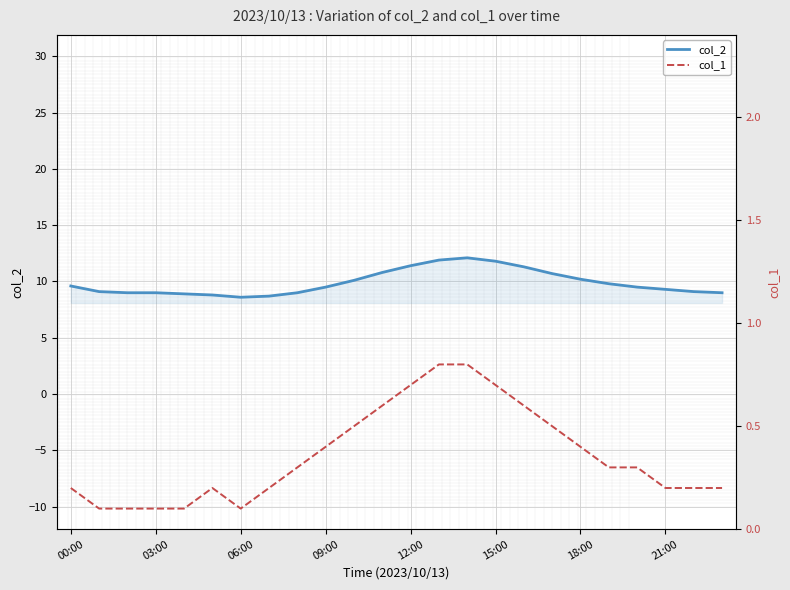

Rank the series by their average value, from lowest to highest.

col_1, col_2